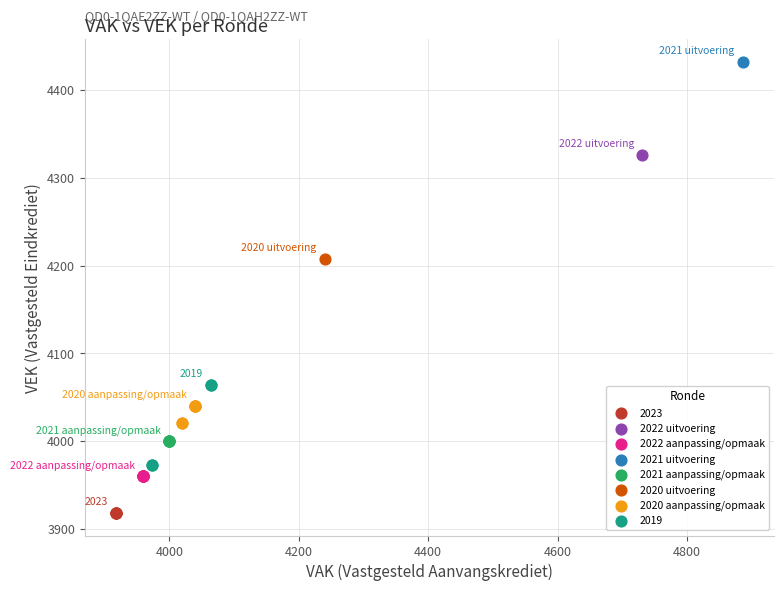

What are all the series names shown in the legend?

2023, 2022 uitvoering, 2022 aanpassing/opmaak, 2021 uitvoering, 2021 aanpassing/opmaak, 2020 uitvoering, 2020 aanpassing/opmaak, 2019